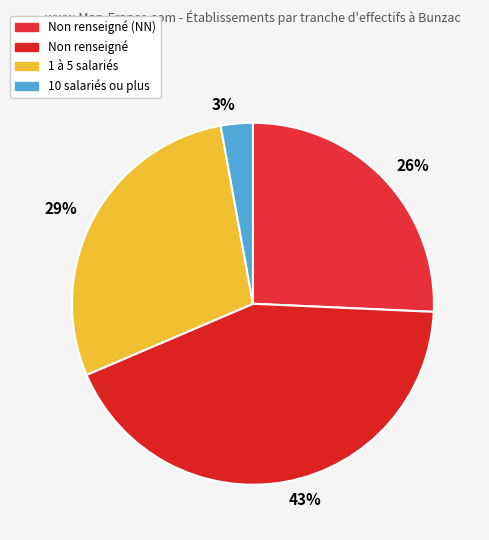

Does any single category account for the majority?

No